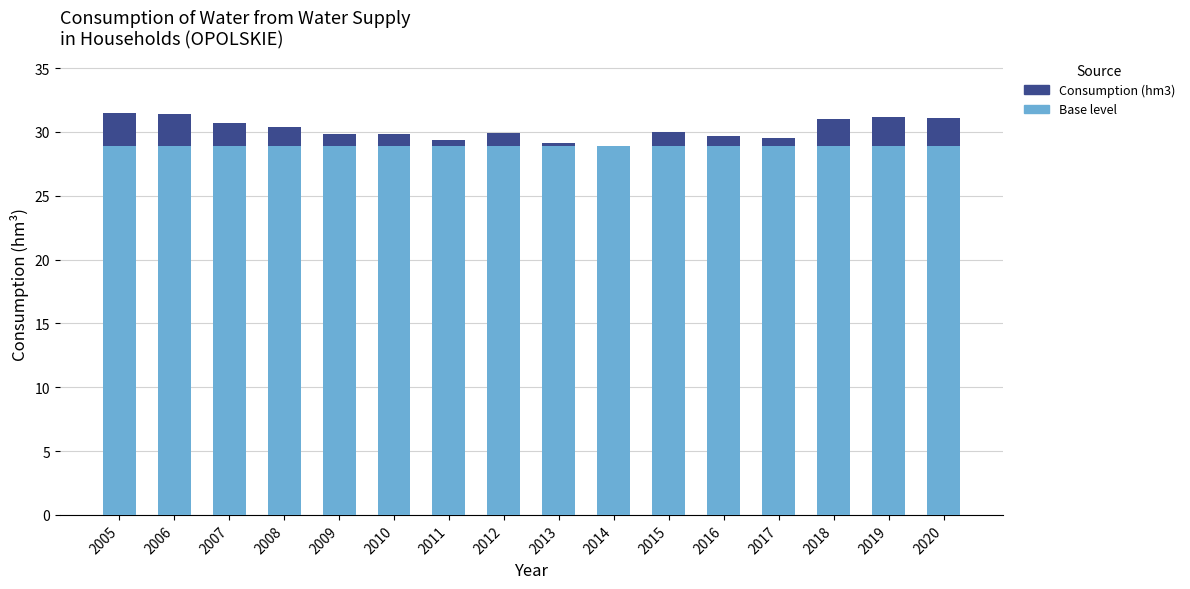

What are all the series names shown in the legend?

Consumption (hm3), Base level